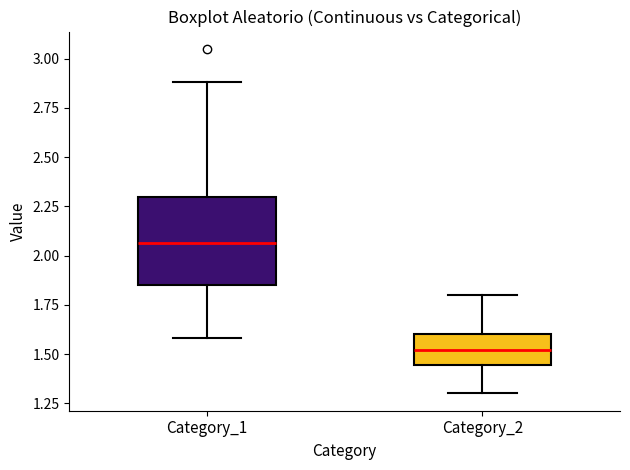

Where does the median line of the box for Category_2 sit on the y-axis? The values are not printed on the chart, so give them approximately, as read against the axis.

1.50